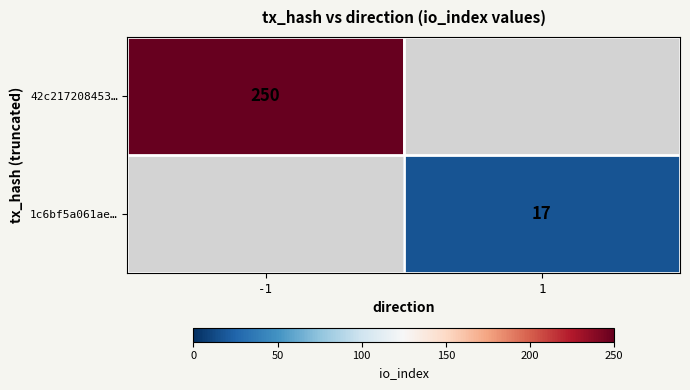

Is it true that 42c217208453… equals 250 at -1?

True